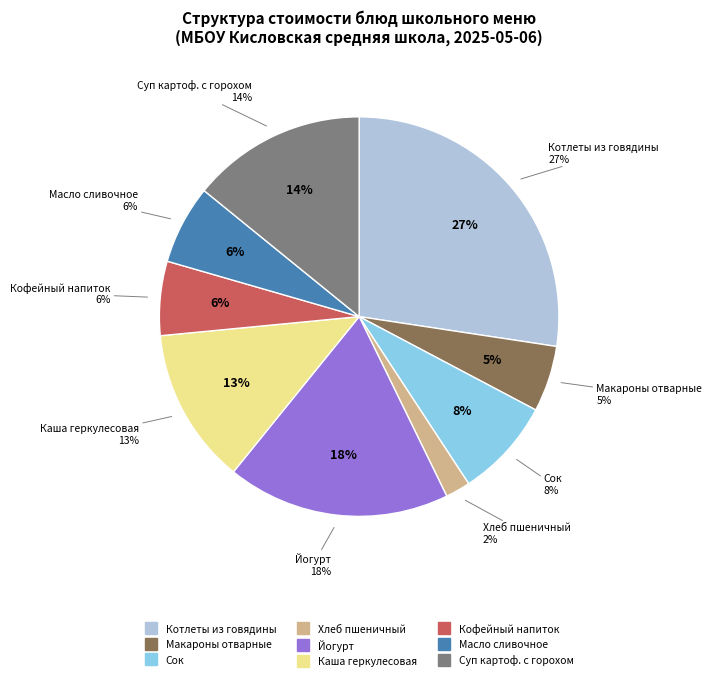

To the nearest percent, what percentage of the pie is Макароны отварные?

5%